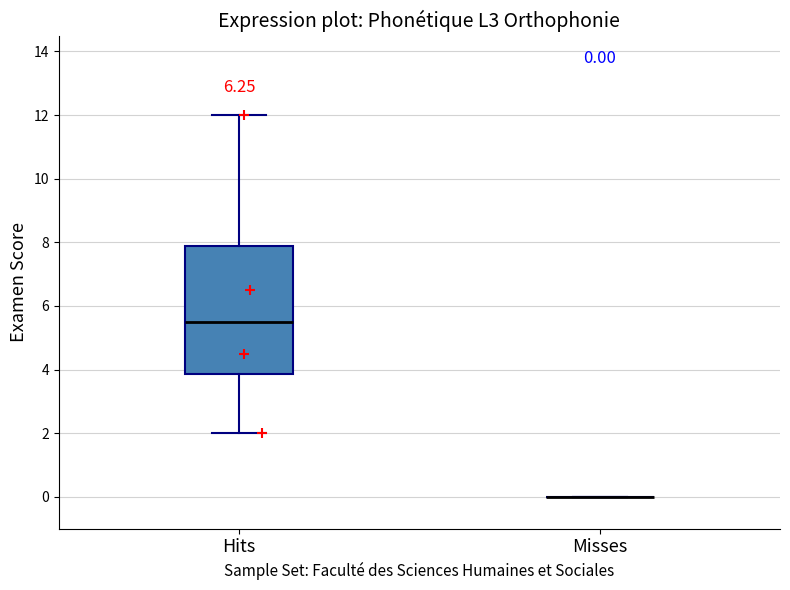

Comparing the boxes themselves (not the whiskers), which one is the tallest?

Hits